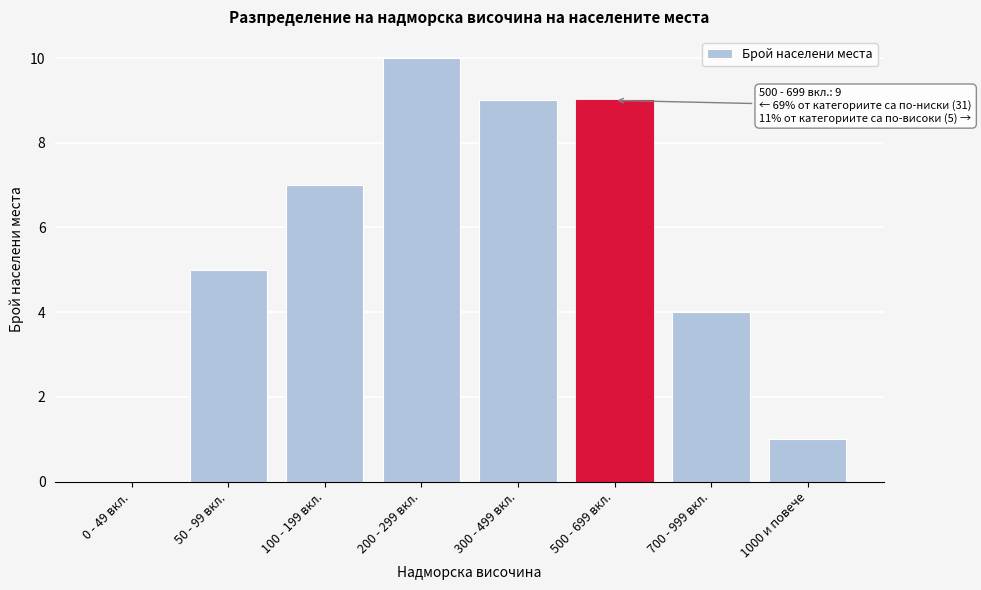

Reading right to left, list all the values displayed in this chart.

1000 и повече=1	700 - 999 вкл.=4	500 - 699 вкл.=9	300 - 499 вкл.=9	200 - 299 вкл.=10	100 - 199 вкл.=7	50 - 99 вкл.=5	0 - 49 вкл.=0